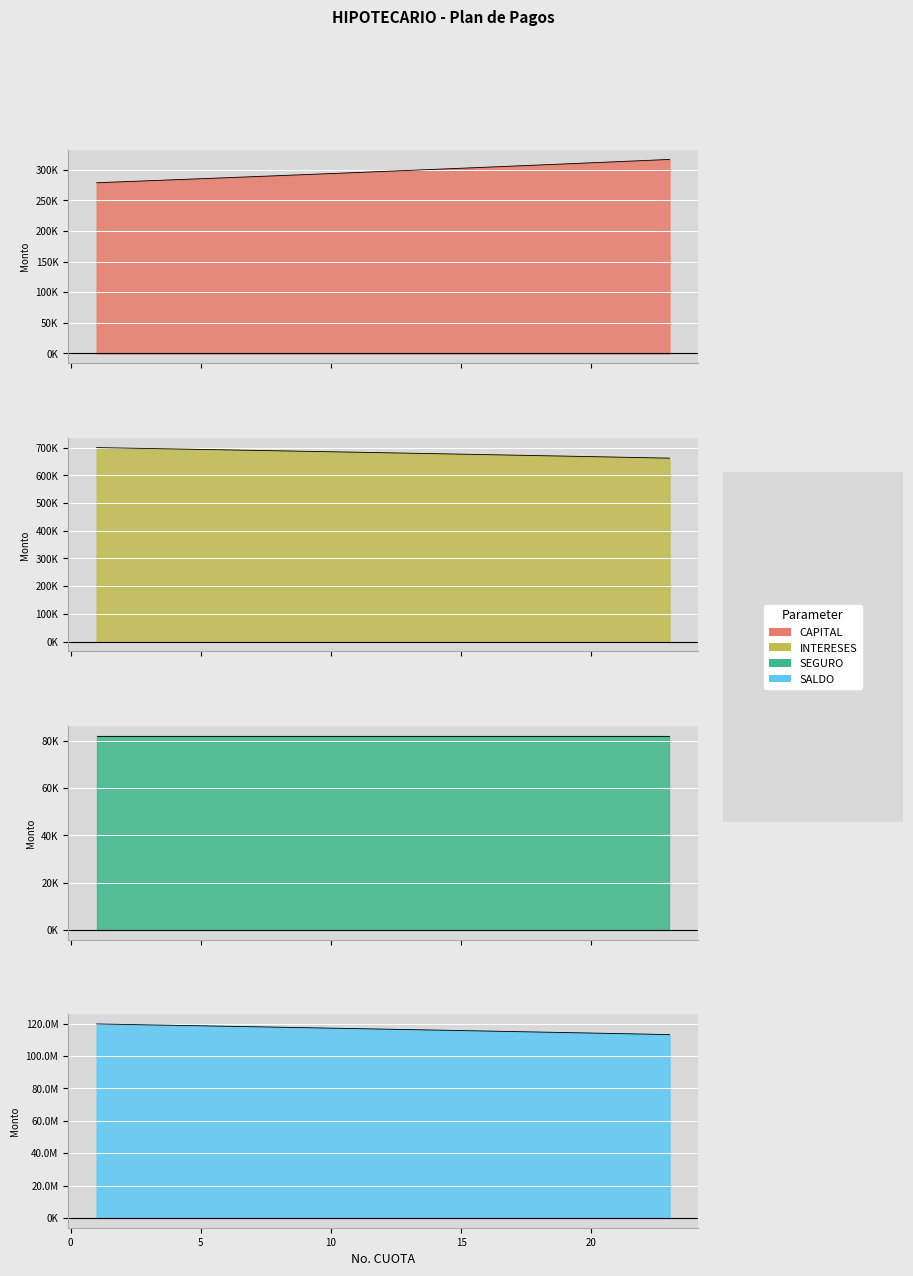

Which category has the lowest value across all series?

1